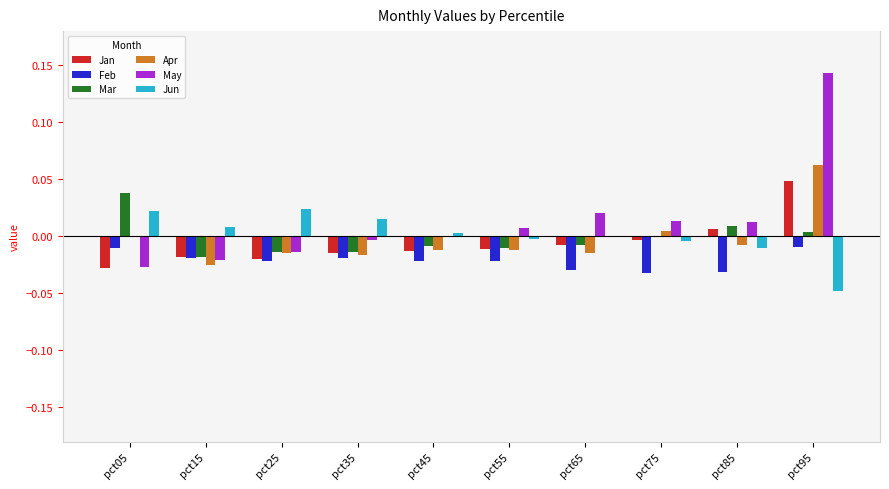

True or false: Apr has a value of 0.0 at pct75.

True